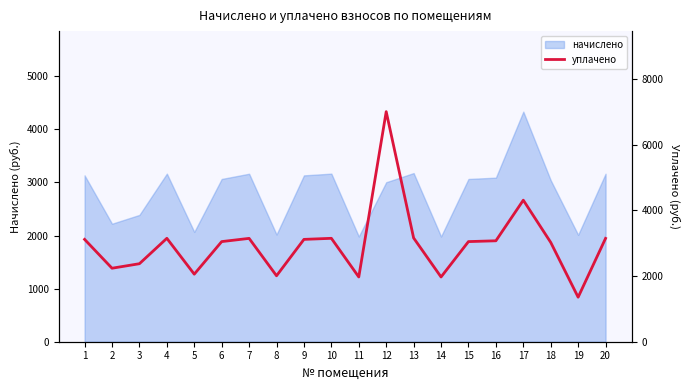

What is the lowest value of the начислено series?

1982.2